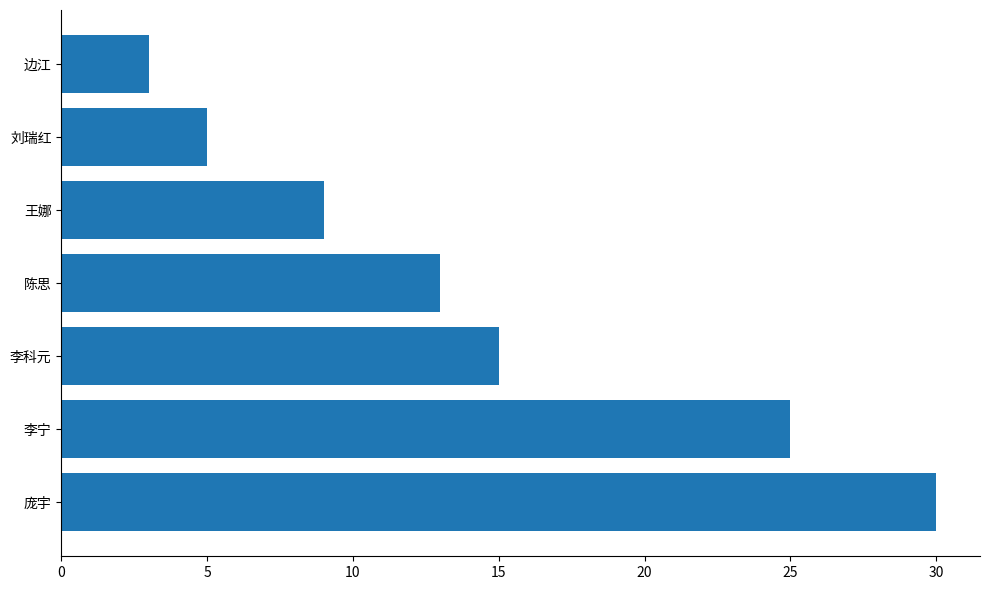

The chart shows a value of 13 at 陈思. True or false?

True